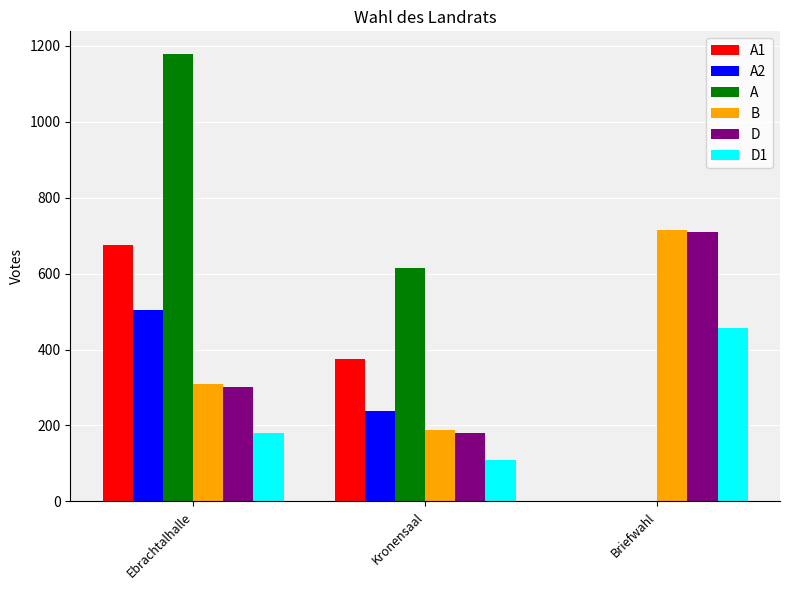

How many data points does each series have?

3